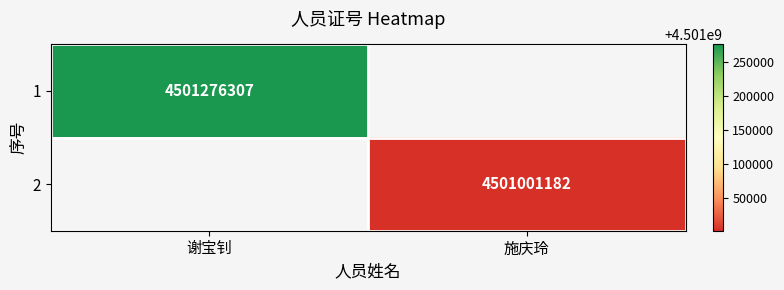

True or false: 1 has a value of 1982199237 at 谢宝钊.

False